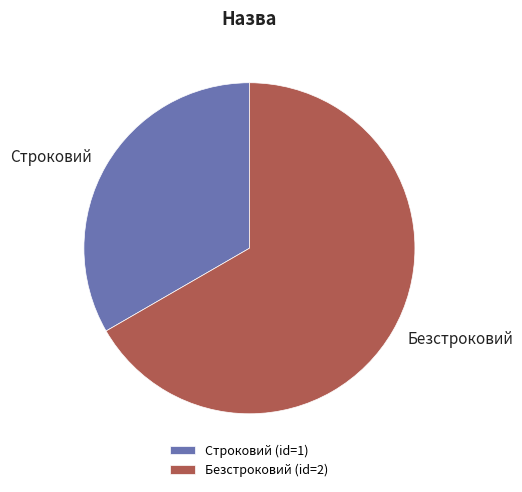

Is there a majority slice in this chart?

Yes